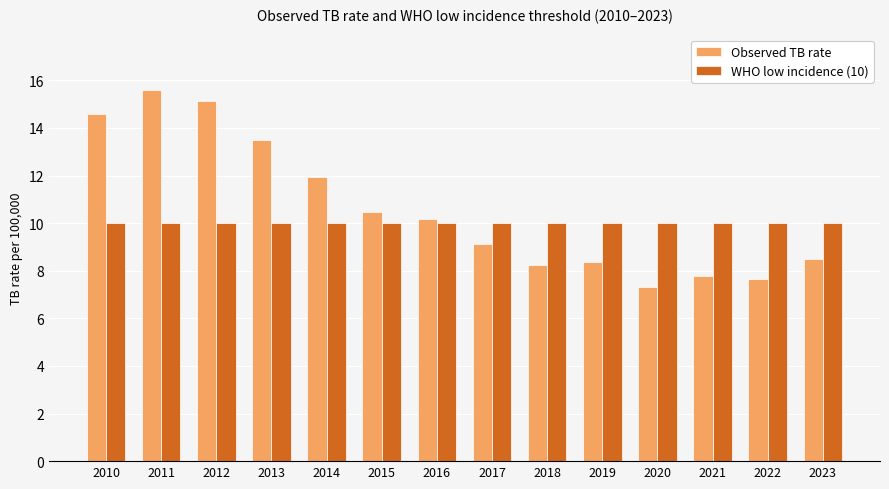

Reading left to right, transcribe all the data shown in this chart.

Observed TB rate: 14.6	15.6	15.1	13.5	11.9	10.5	10.2	9.1	8.2	8.4	7.3	7.8	7.7	8.5
WHO low incidence (10): 10.0	10.0	10.0	10.0	10.0	10.0	10.0	10.0	10.0	10.0	10.0	10.0	10.0	10.0